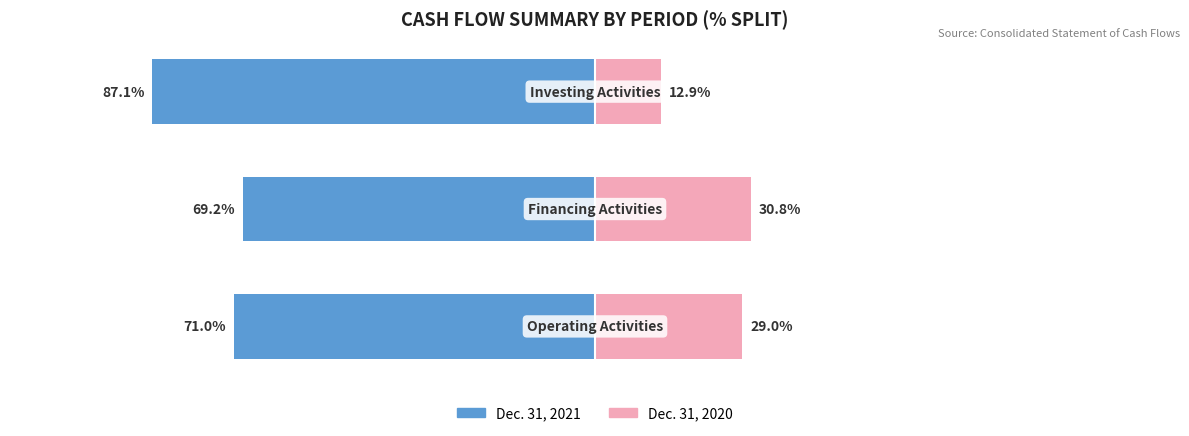

Between 0 and 2, which series saw the biggest shift?

Dec. 31, 2021